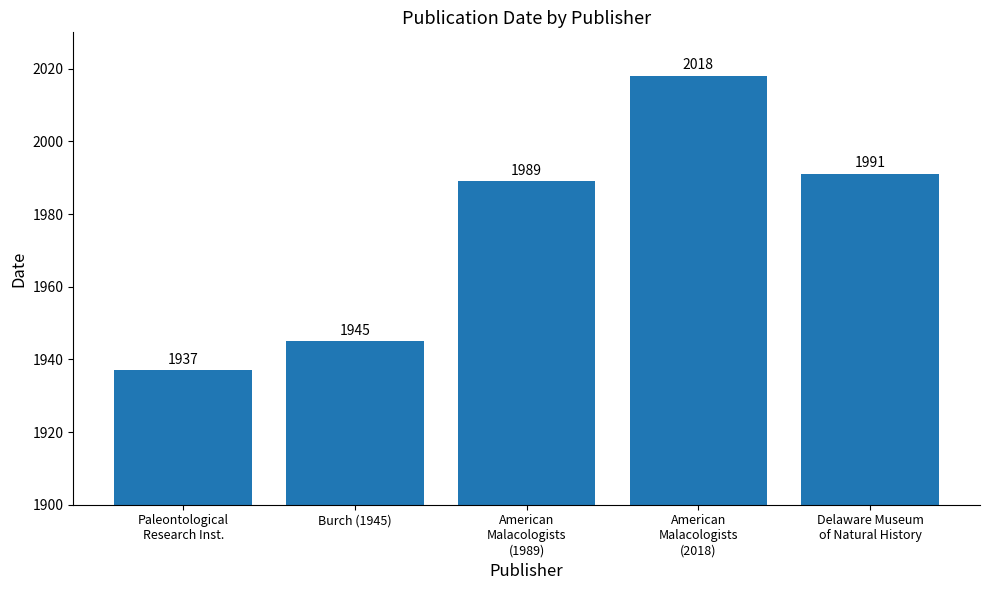

The chart shows a value of 3445 at Delaware Museum
of Natural History. True or false?

False